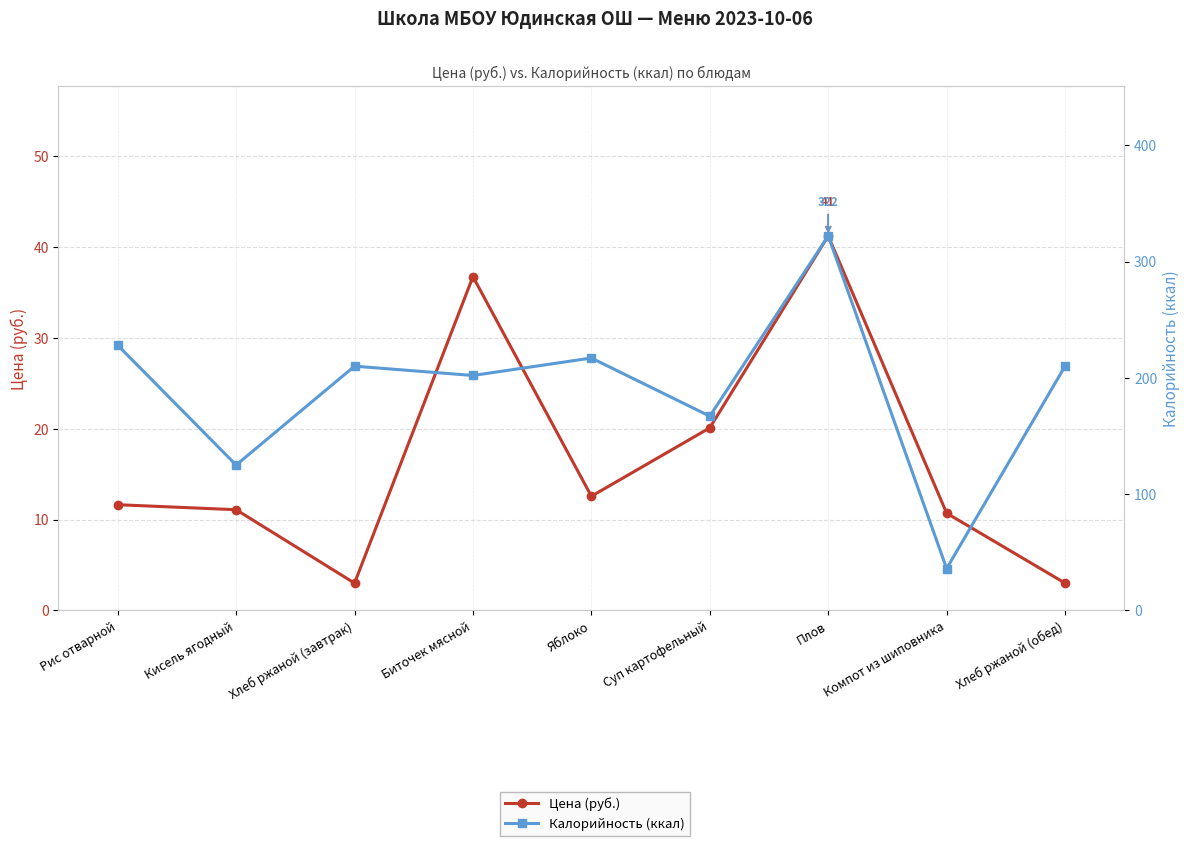

True or false: Калорийность (ккал) and Цена (руб.) intersect in this chart.

False